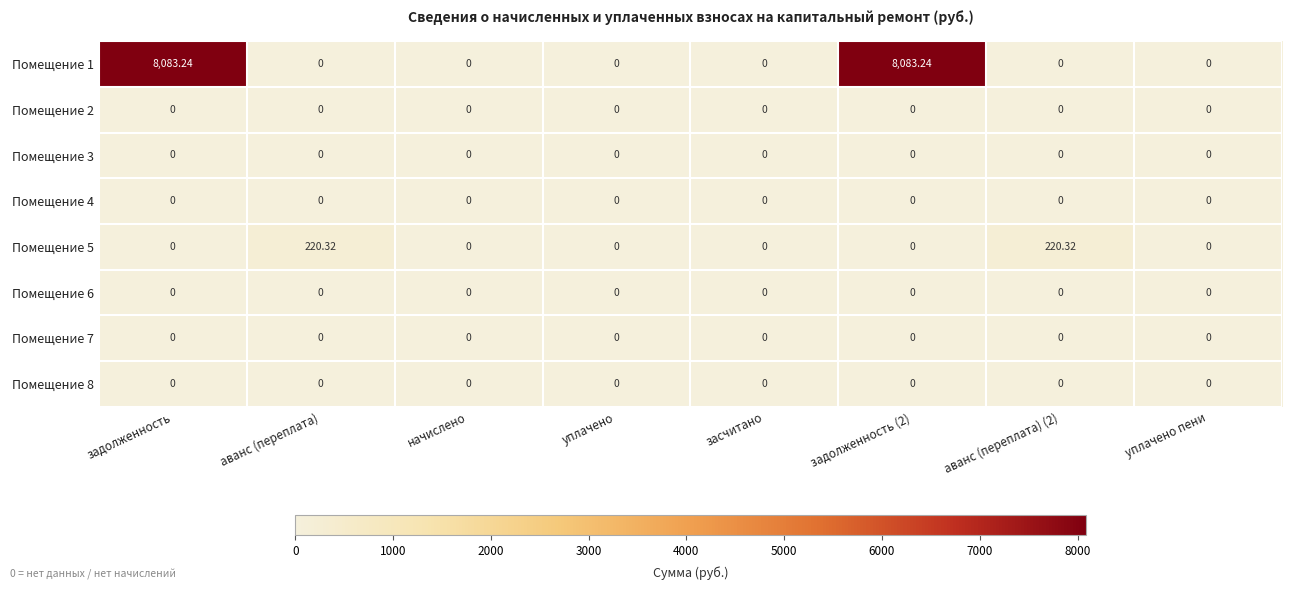

Which label corresponds to the largest value in the chart?

задолженность